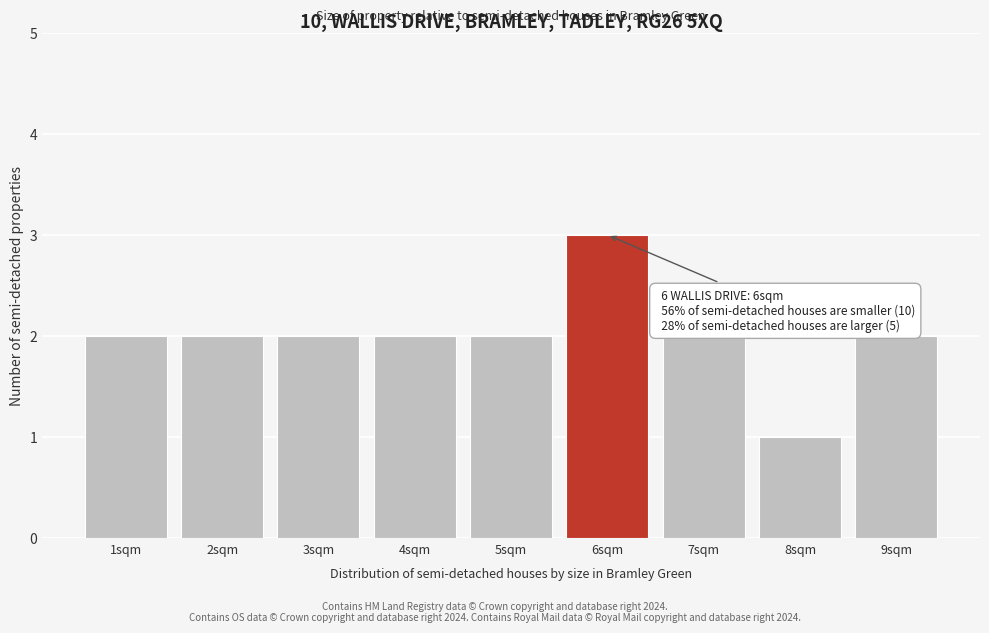

Reading left to right, list all the values displayed in this chart.

2	2	2	2	2	3	2	1	2